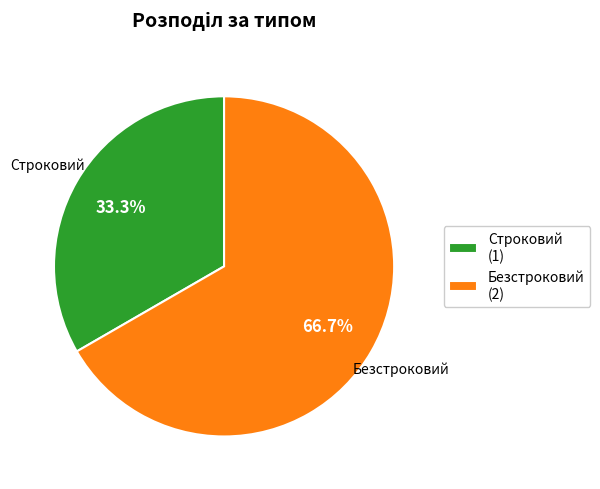

The Безстроковий slice represents 67% of the pie. True or false?

True